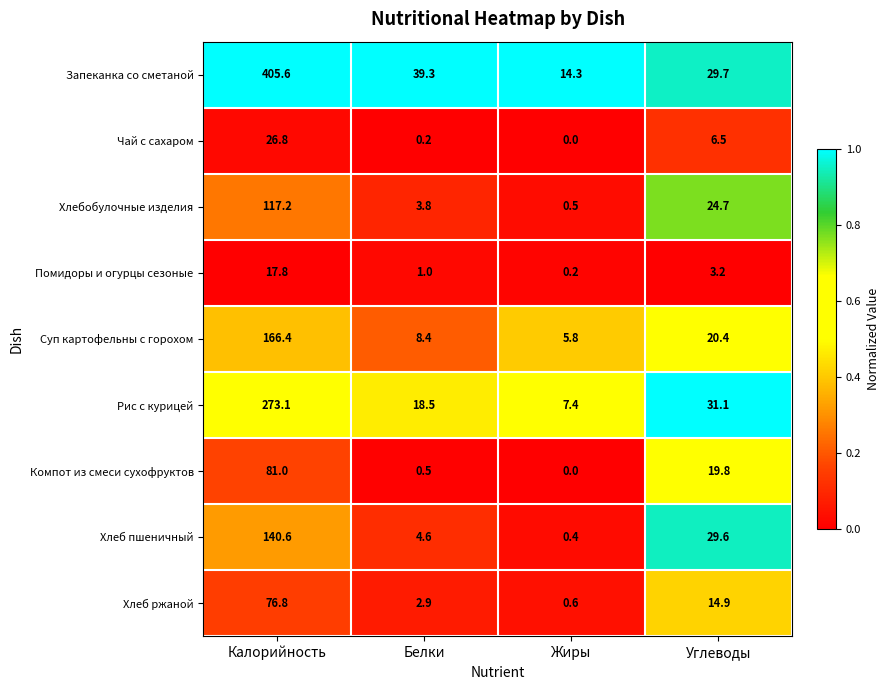

Between Калорийность and Углеводы, which series saw the biggest shift?

Запеканка со сметаной